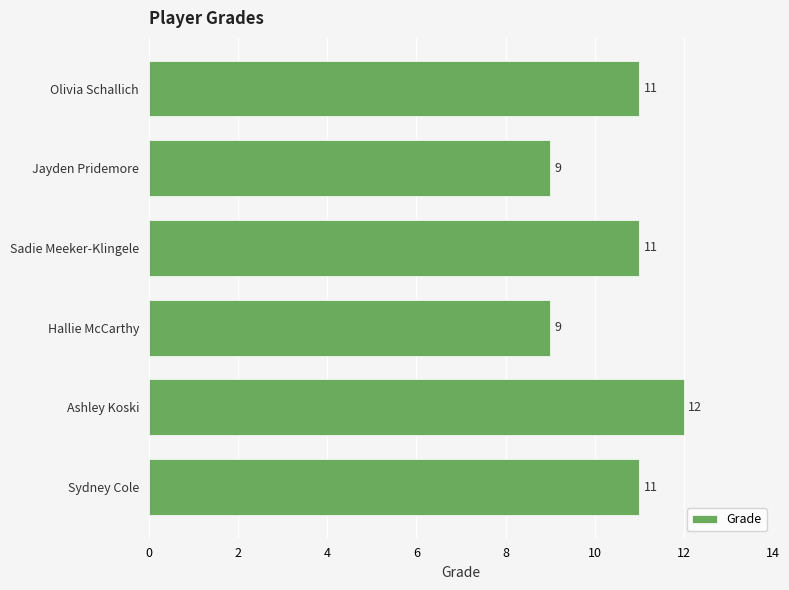

The chart shows a value of 11 at Sydney Cole. True or false?

True